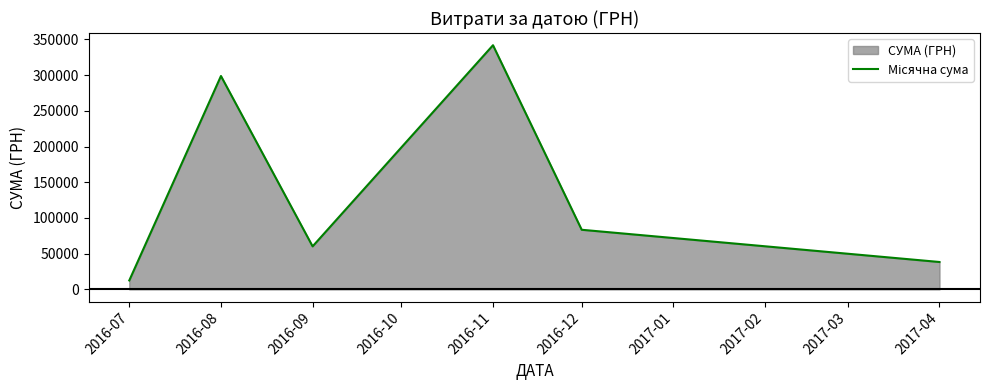

Is it true that the value at 2016-07 is 12516.0?

True